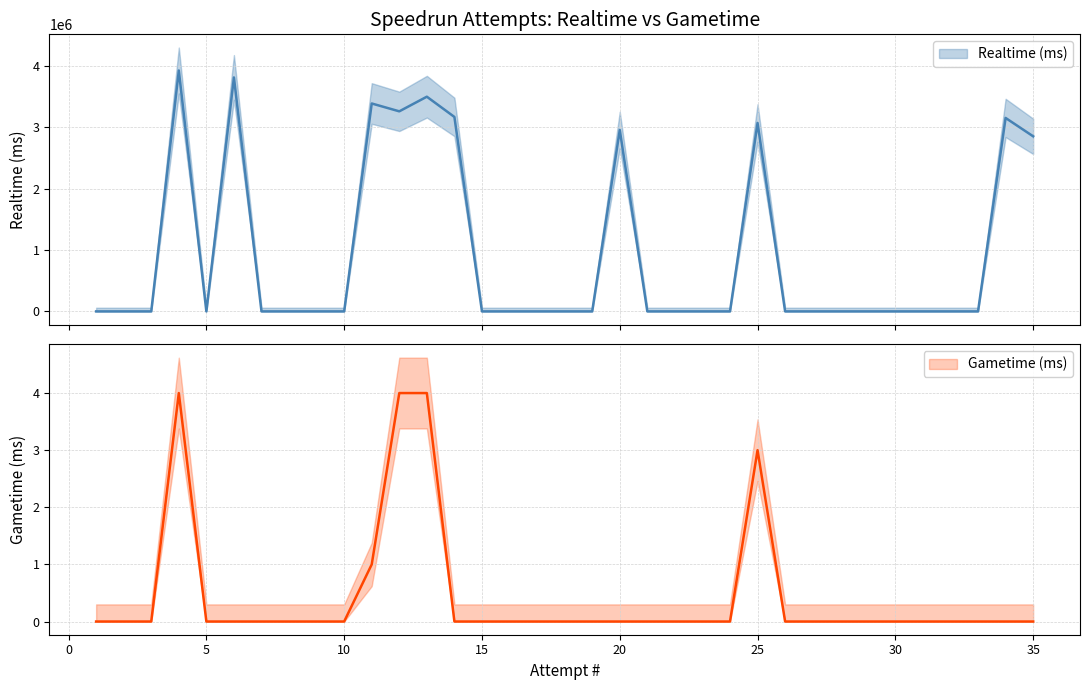

The value of Gametime (ms) at 8 is 0. True or false?

True